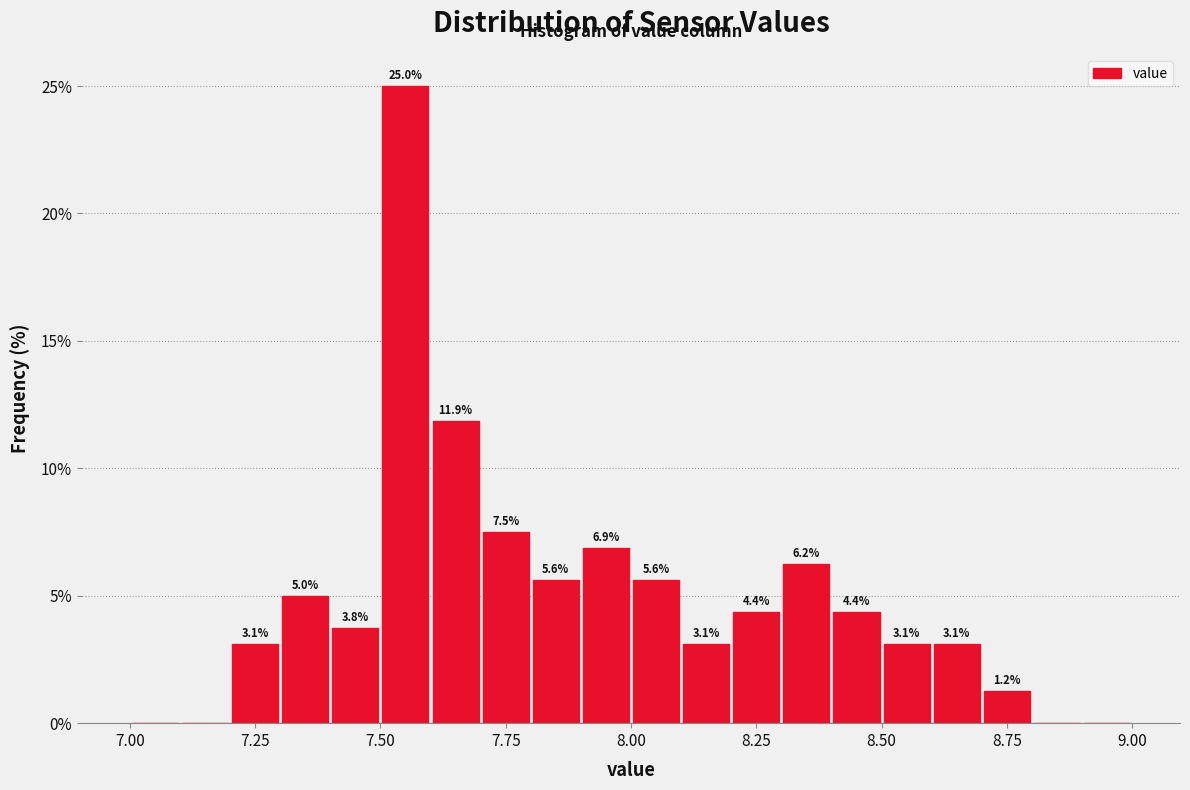

Read against the x-axis, roughly where is the centre of the tallest bar?

7.55